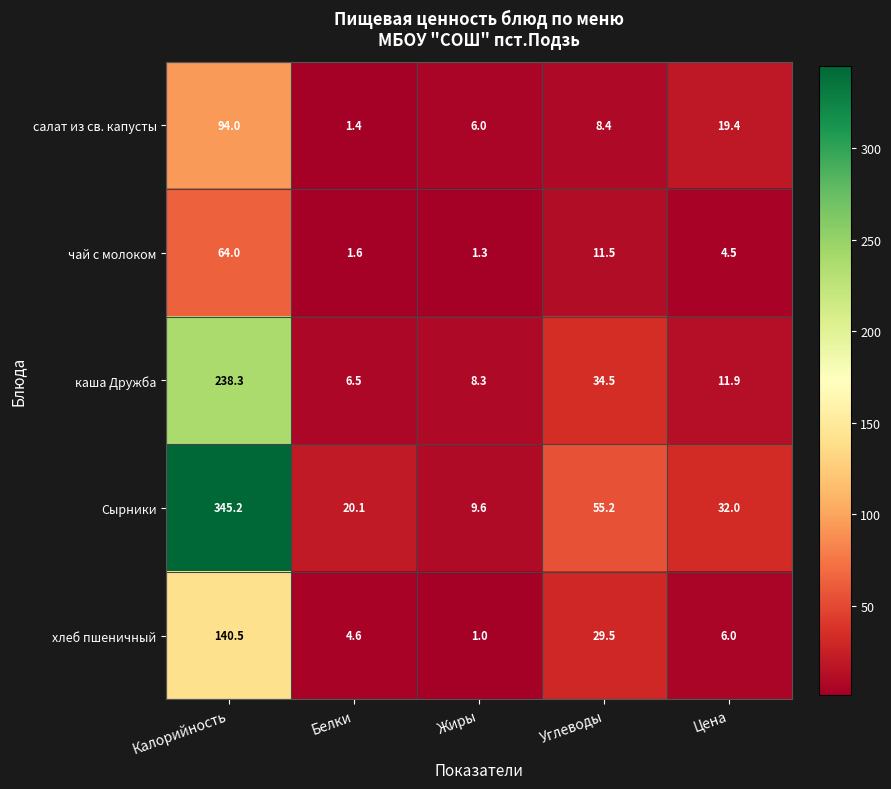

What is the difference between the салат из св. капусты values at Цена and Белки?

18.0